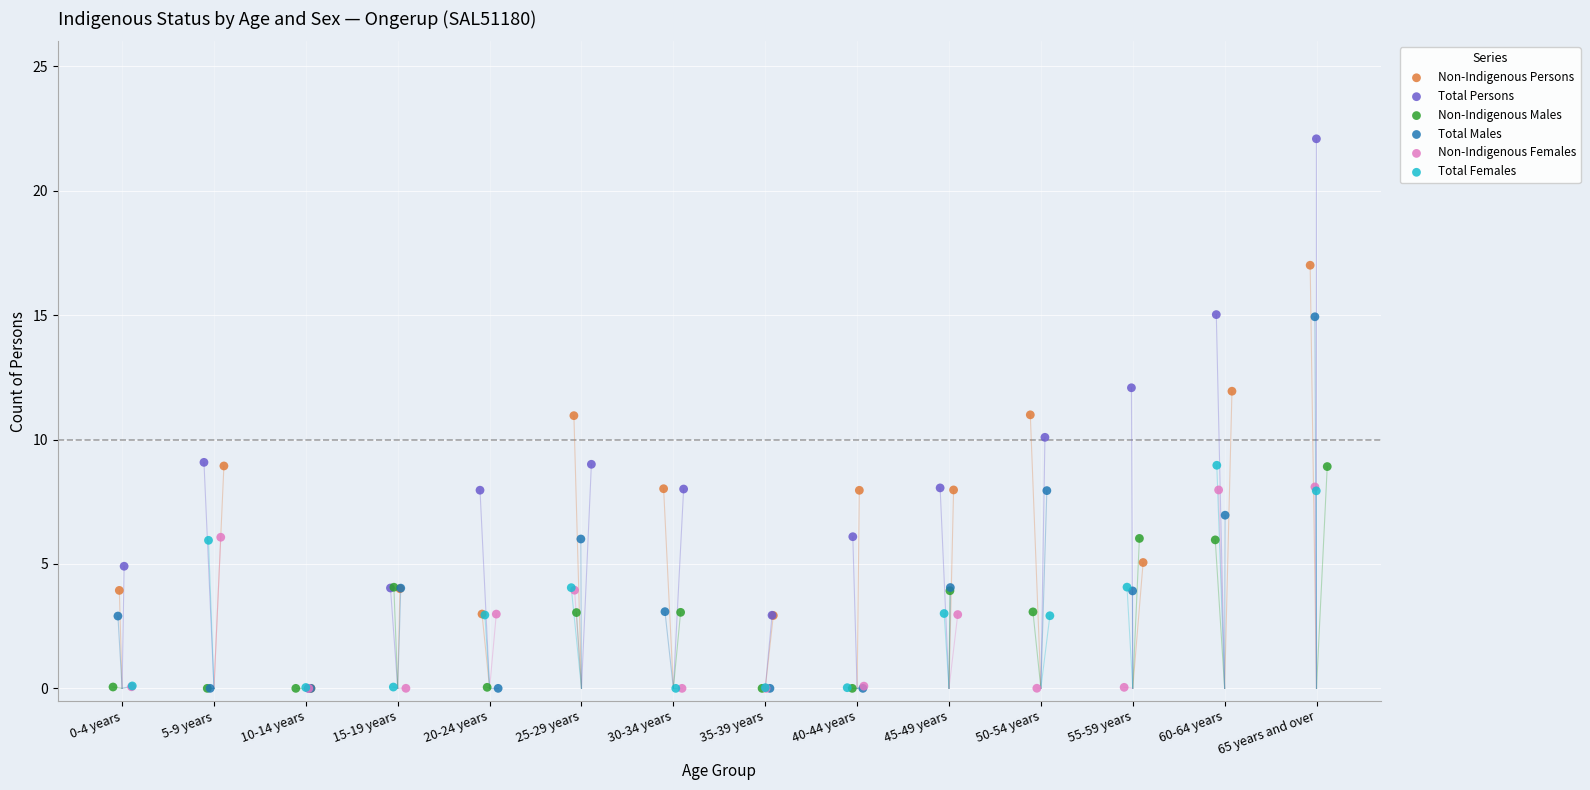

Which series has the widest spread of Y values?

Total Persons